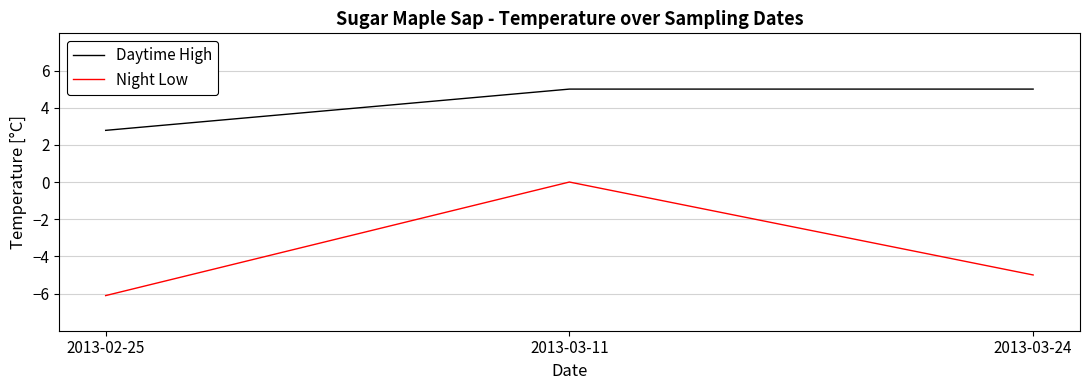

What is the spread (max minus min) of values at 2013-03-11?

5.0